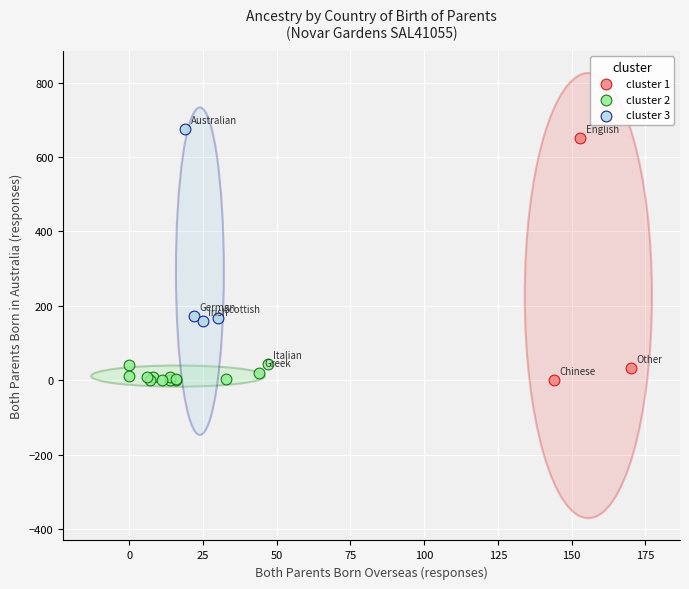

Which series has the largest Y range (max minus min)?

cluster 1